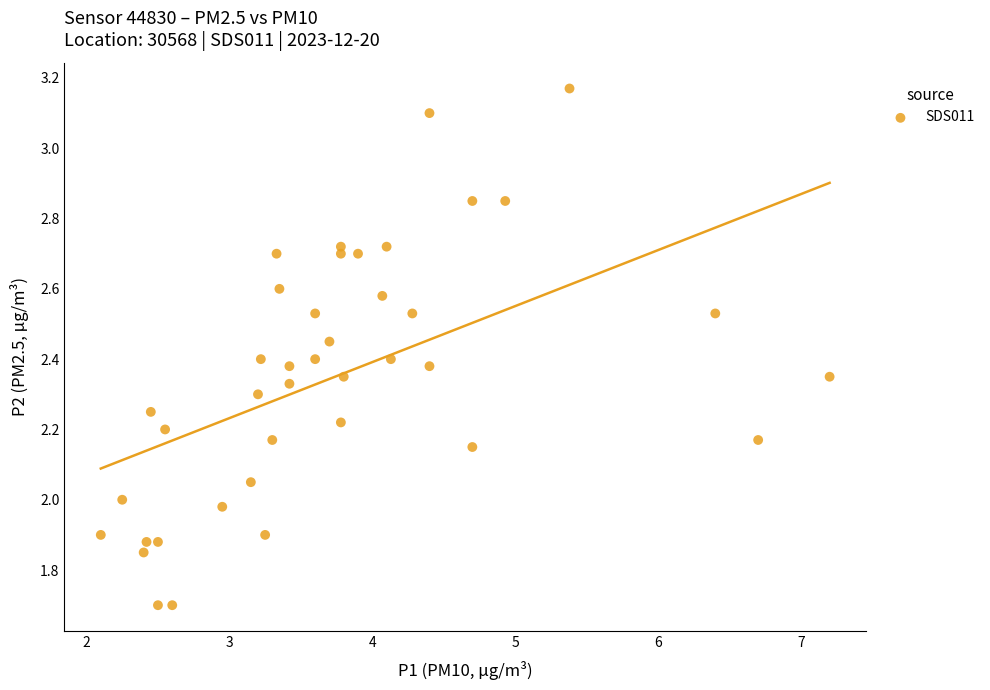

What is the range of Y values (max minus min)?

1.5